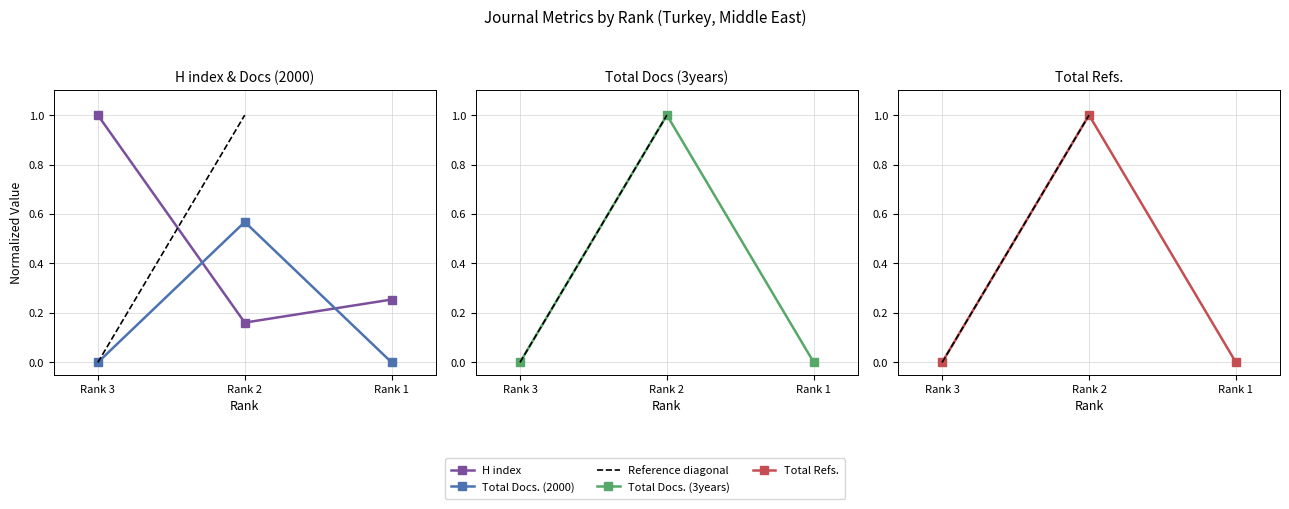

Rank the series at Rank 1 from lowest to highest value.

Total Docs. (2000), Total Docs. (3years), Total Refs., H index